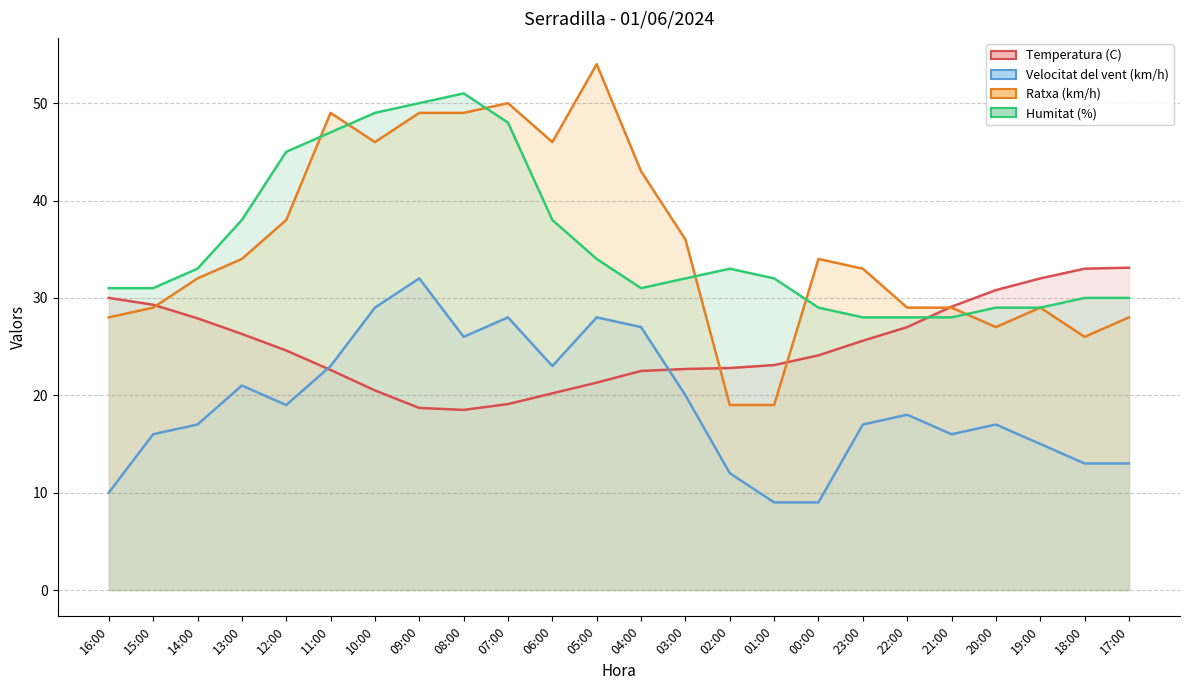

The value of Humitat (%) at 22:00 is 28.0. True or false?

True